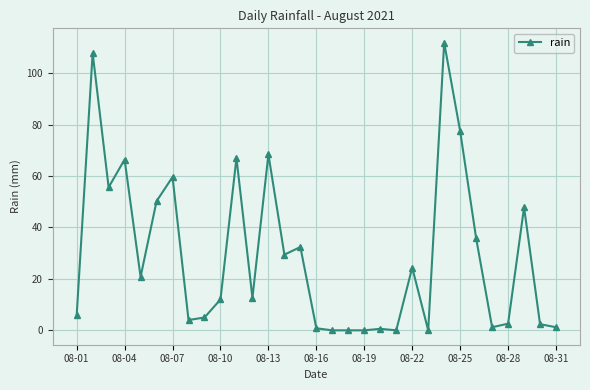

What is the difference between the maximum and minimum values?

111.8